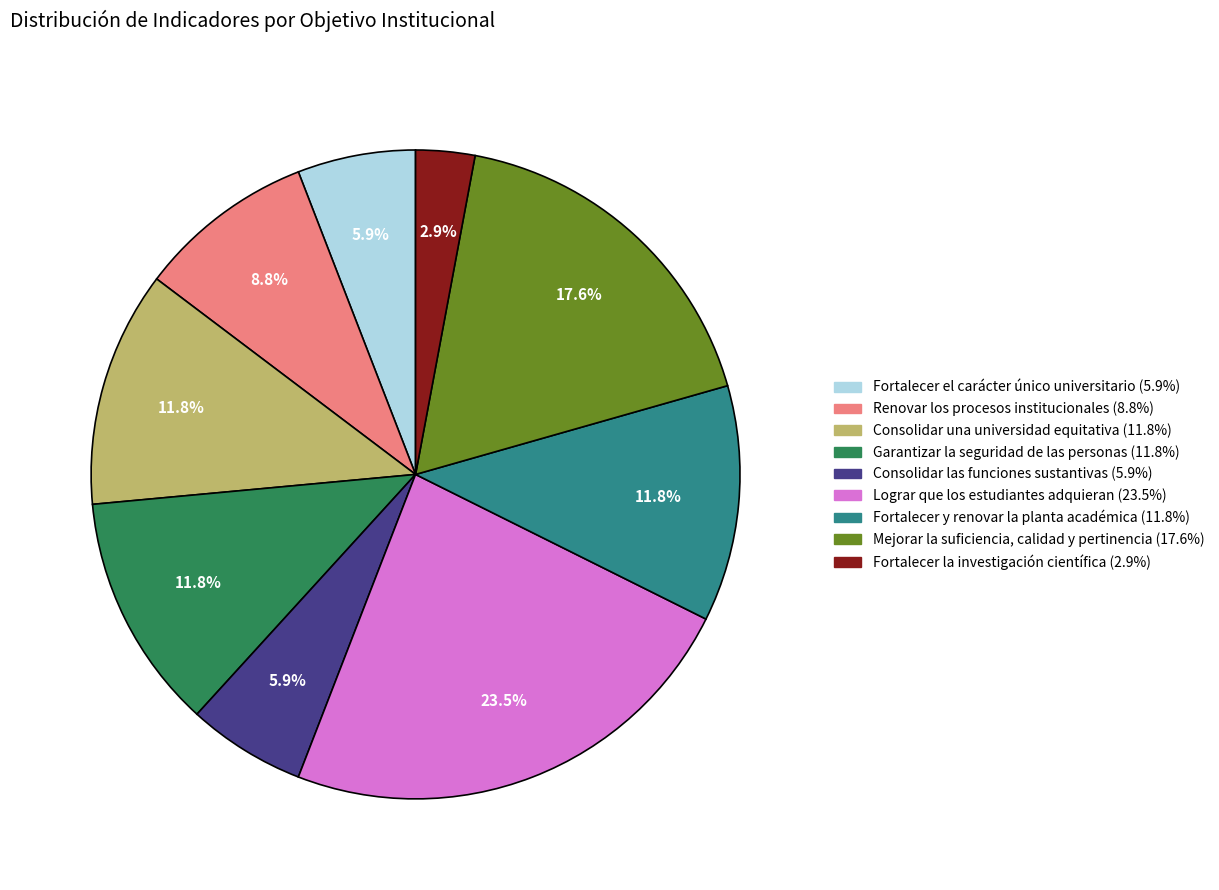

Does any single category account for the majority?

No